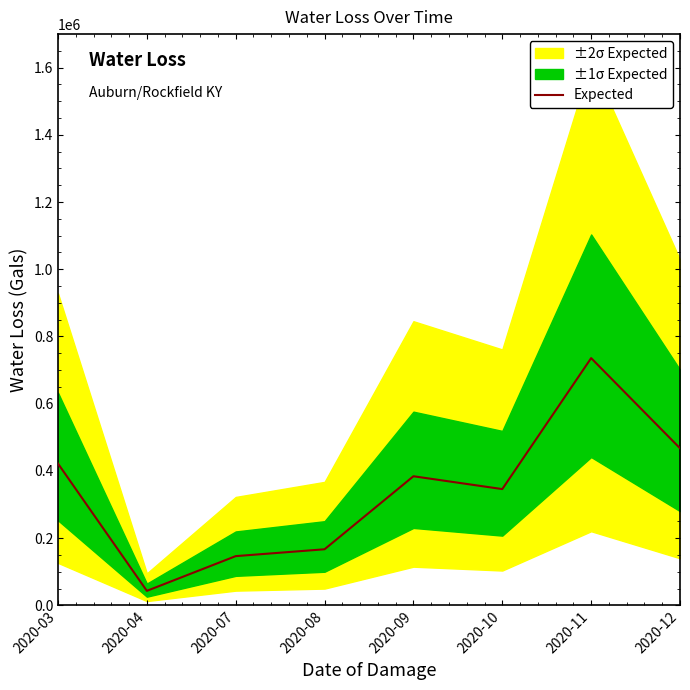

Approximately how many times larger is the value at 2020-12 compared to 2020-10?

1.4